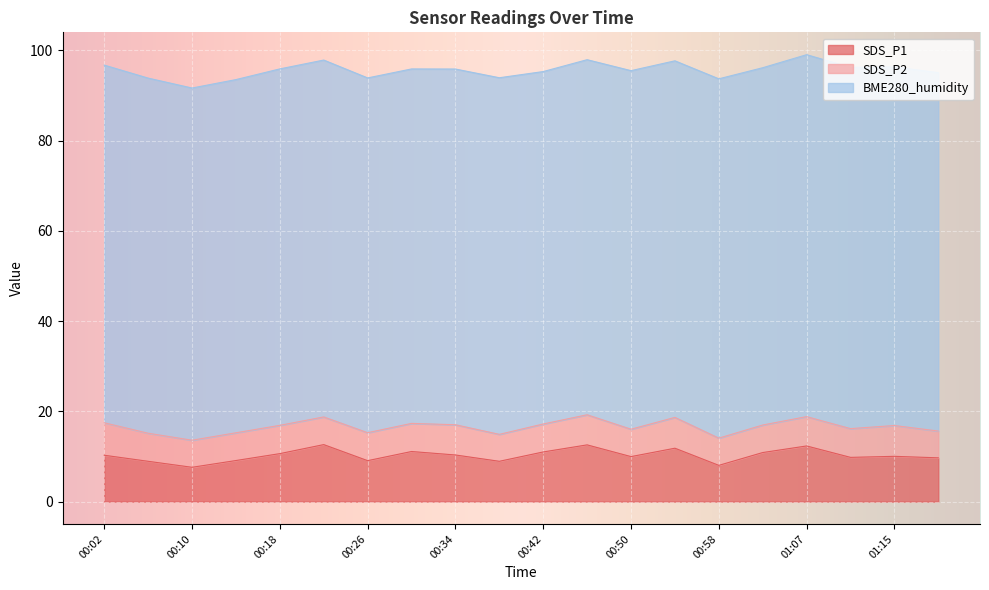

Reading left to right, what are all the values shown in this chart?

SDS_P1: 00:02=10.3	00:06=8.9	00:10=7.6	00:14=9.1	00:18=10.6	00:22=12.6	00:26=9.1	00:30=11.1	00:34=10.3	00:38=8.9	00:42=11.0	00:46=12.6	00:50=10.0	00:54=11.8	00:58=8.0	01:02=10.9	01:07=12.3	01:11=9.8	01:15=10.0	01:19=9.7
SDS_P2: 00:02=7.2	00:06=6.2	00:10=6.0	00:14=6.2	00:18=6.3	00:22=6.1	00:26=6.2	00:30=6.2	00:34=6.7	00:38=6.0	00:42=6.2	00:46=6.7	00:50=6.1	00:54=6.8	00:58=6.0	01:02=6.1	01:07=6.5	01:11=6.4	01:15=6.8	01:19=5.9
BME280_humidity: 00:02=79.3	00:06=78.7	00:10=78.0	00:14=78.3	00:18=79.0	00:22=79.1	00:26=78.6	00:30=78.5	00:34=78.8	00:38=79.0	00:42=78.1	00:46=78.7	00:50=79.5	00:54=79.0	00:58=79.6	01:02=79.2	01:07=80.2	01:11=80.1	01:15=79.5	01:19=79.4